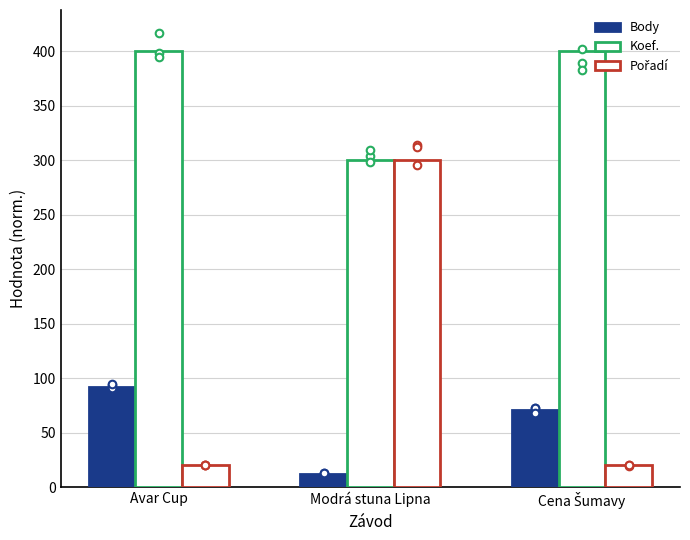

Is the value of Pořadí at Modrá stuna Lipna greater than the value of Body at Avar Cup?

Yes